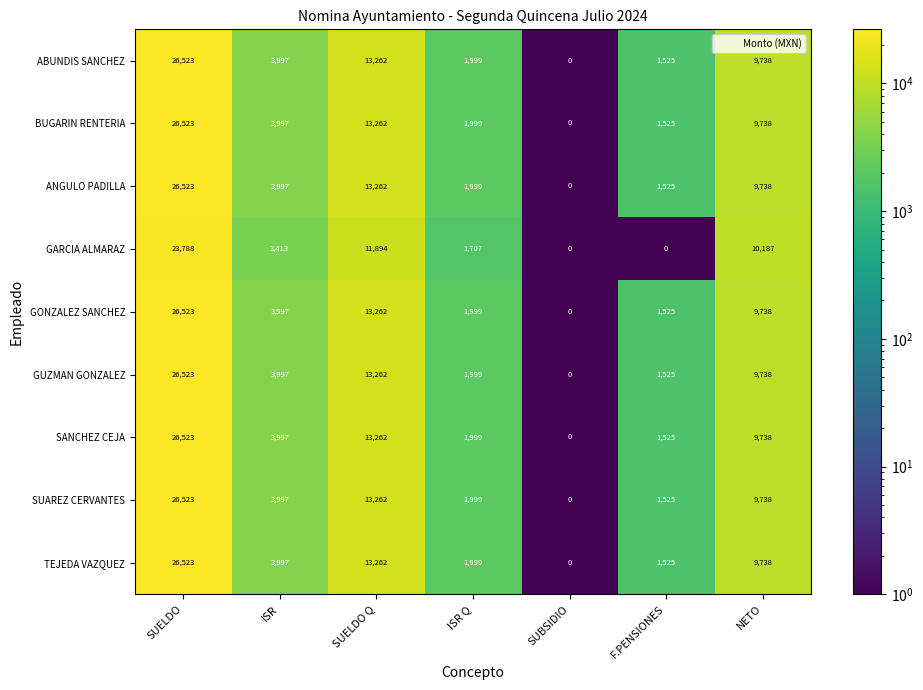

What is the total value across all series at ISR Q?

17699